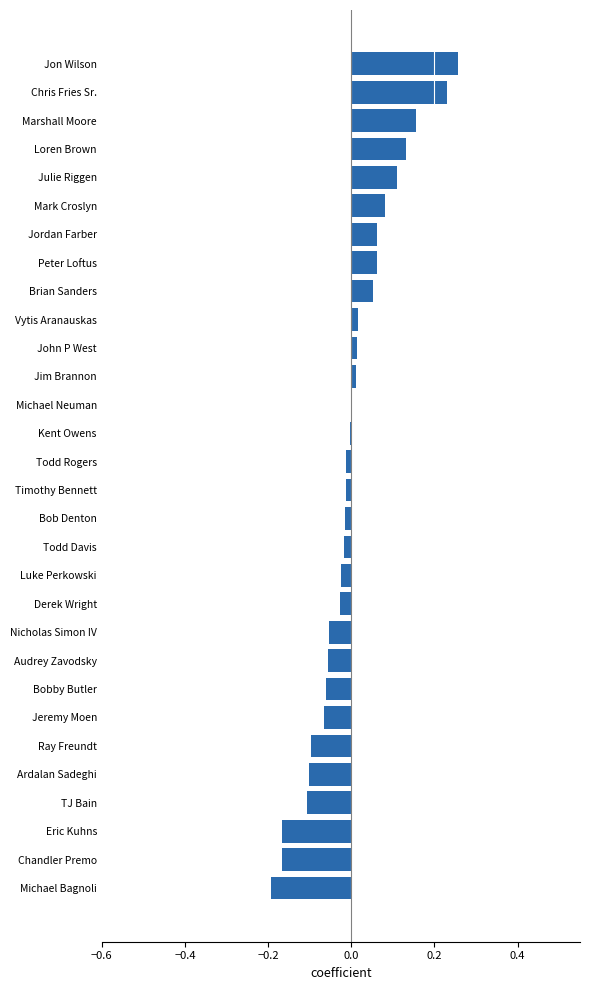

Which label corresponds to the largest value in the chart?

Jon Wilson